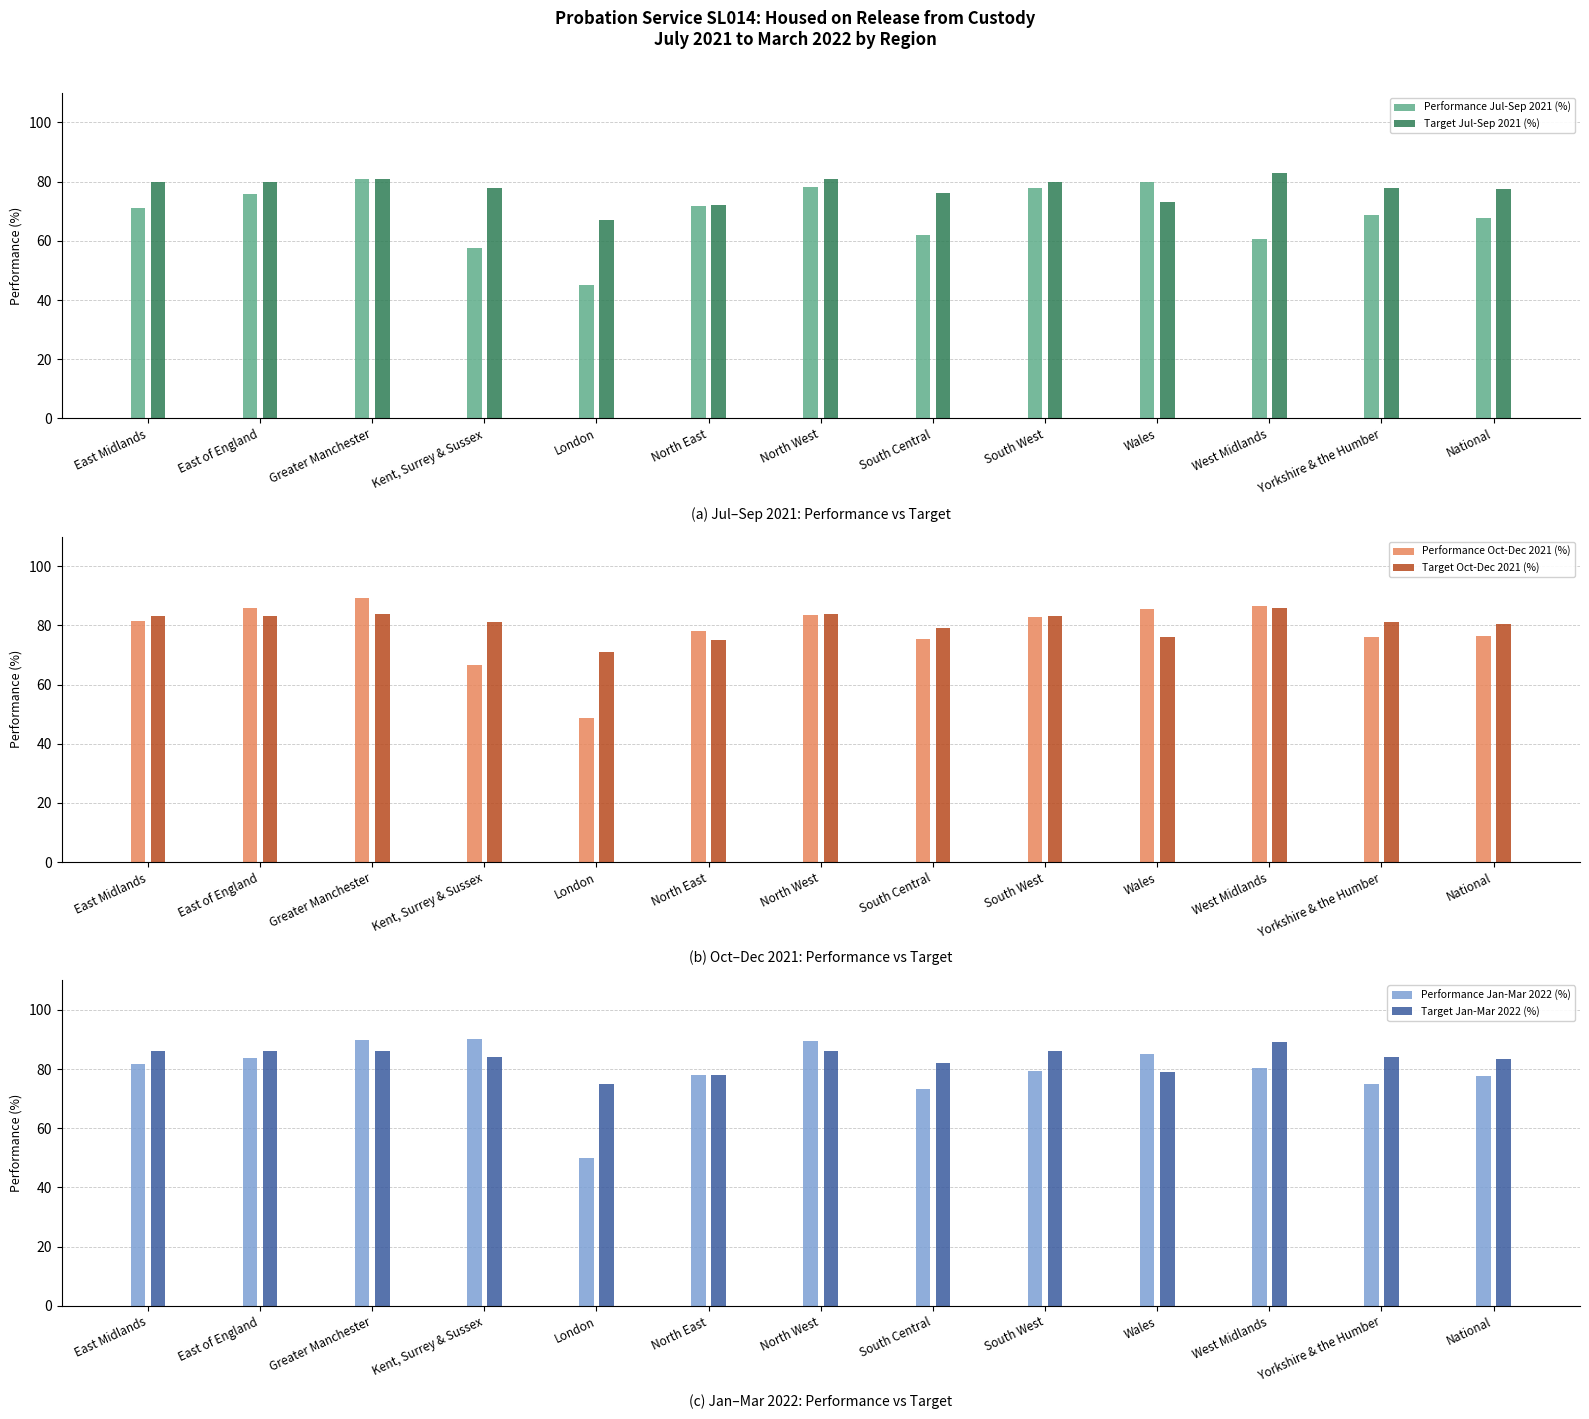

How many series are shown in this chart?

6